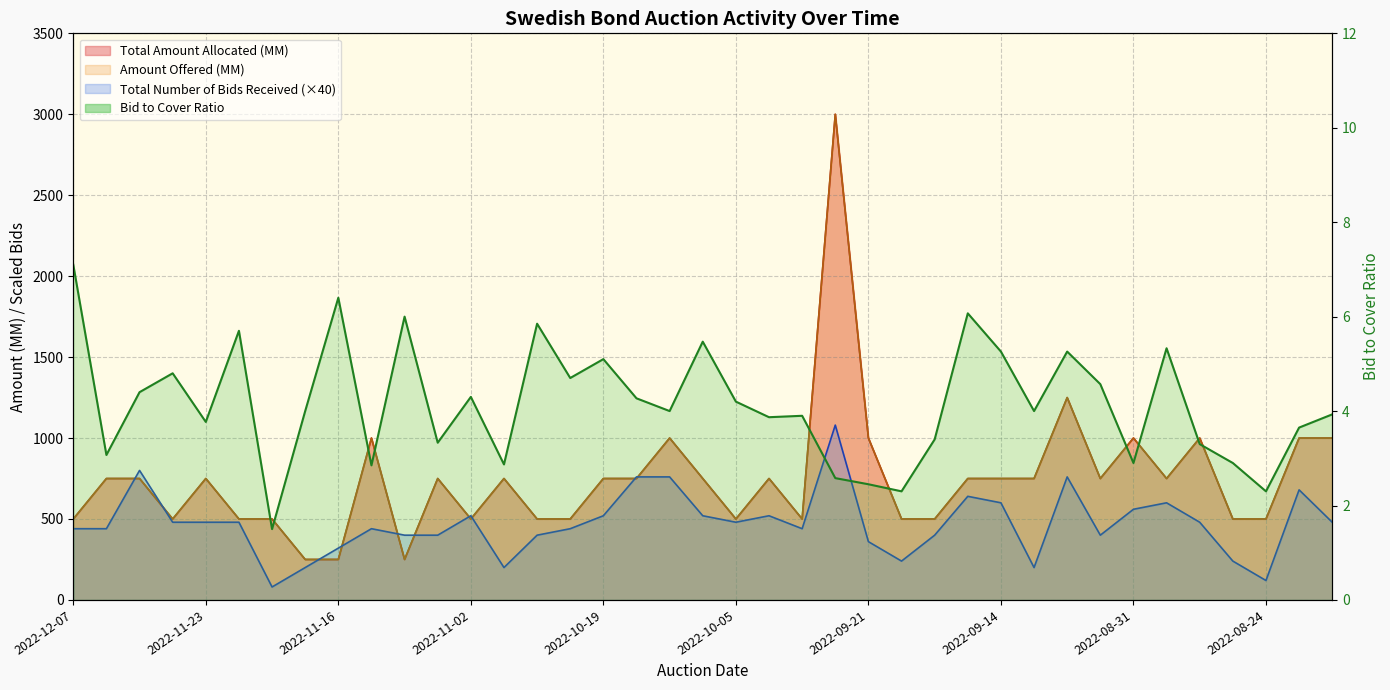

What is the approximate value of Total Amount Allocated (MM) at 2022-09-14, to the nearest 10?

750